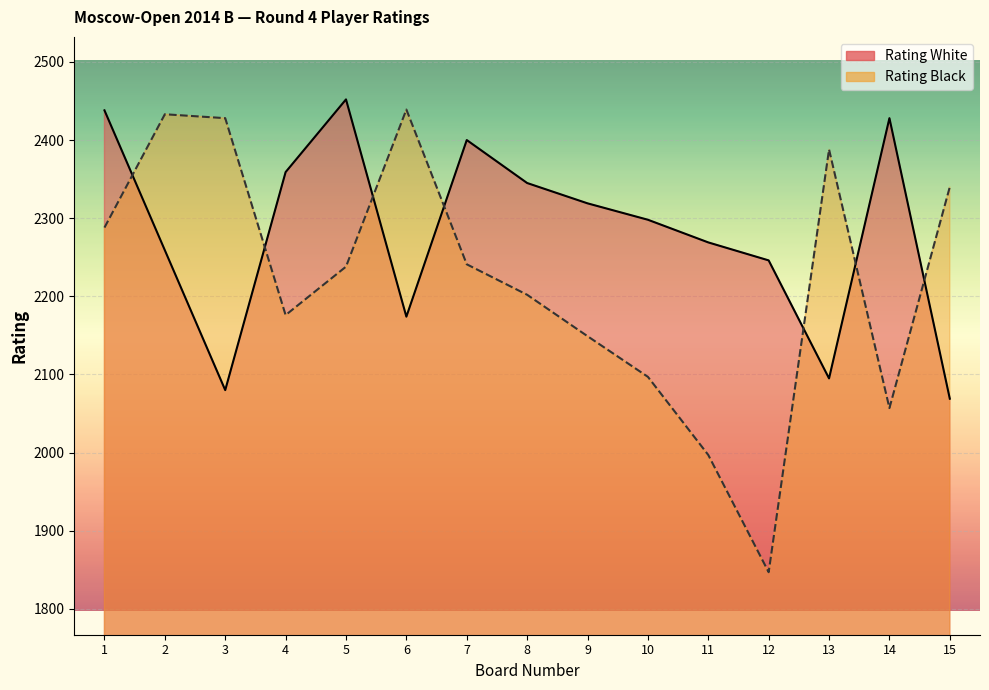

What is the value of the Rating Black point at the 5th from the left?

2238